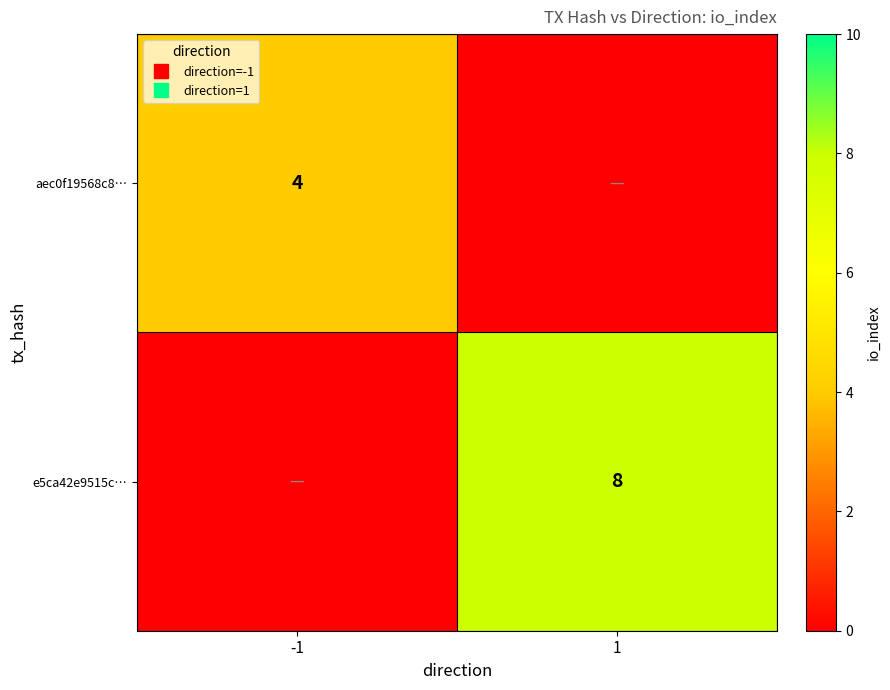

Rank the categories by e5ca42e9515c… value from lowest to highest.

-1, 1